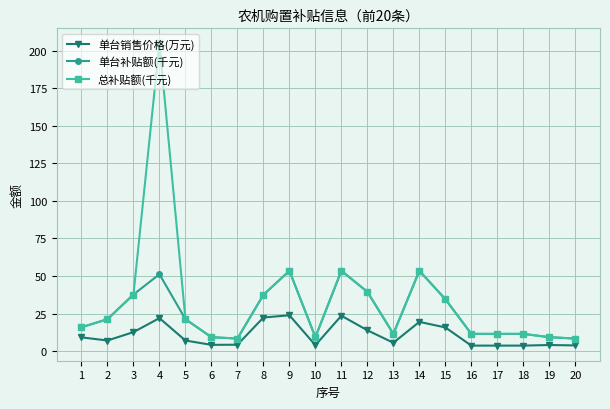

What is the highest value of the 单台补贴额(千元) series?

53.5